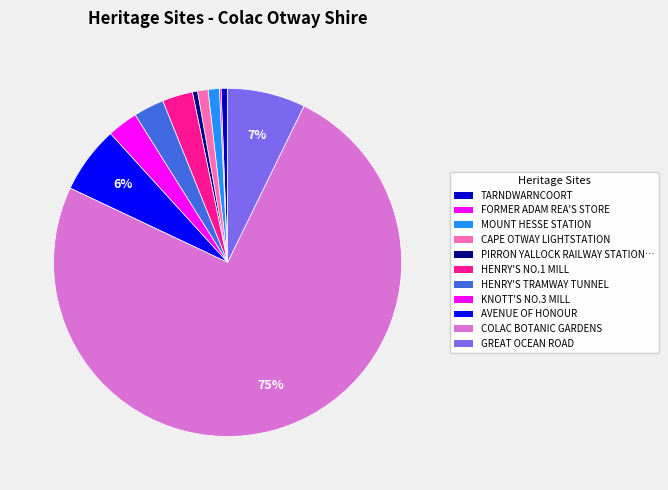

To the nearest percent, what is the difference between the largest and smallest slice percentages?

75%